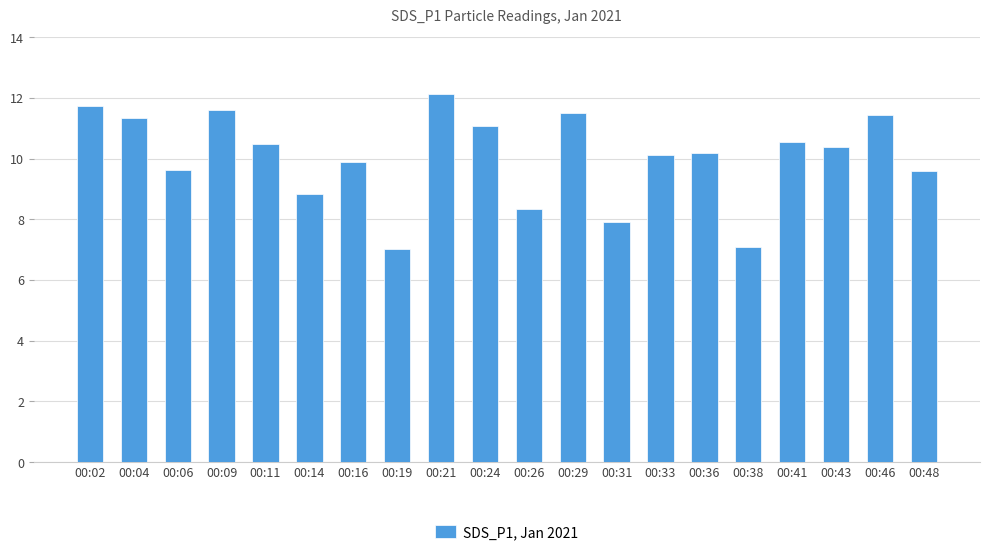

Where does the data first go above 10?

00:02